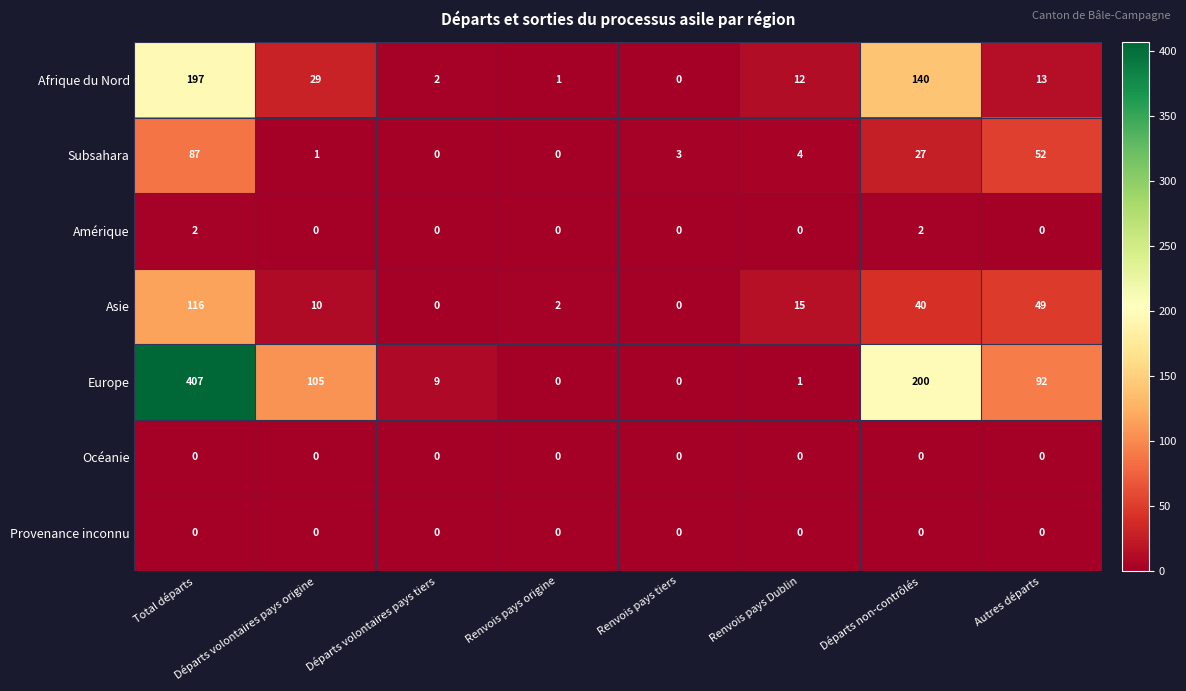

What is the total value across all series at Renvois pays tiers?

3